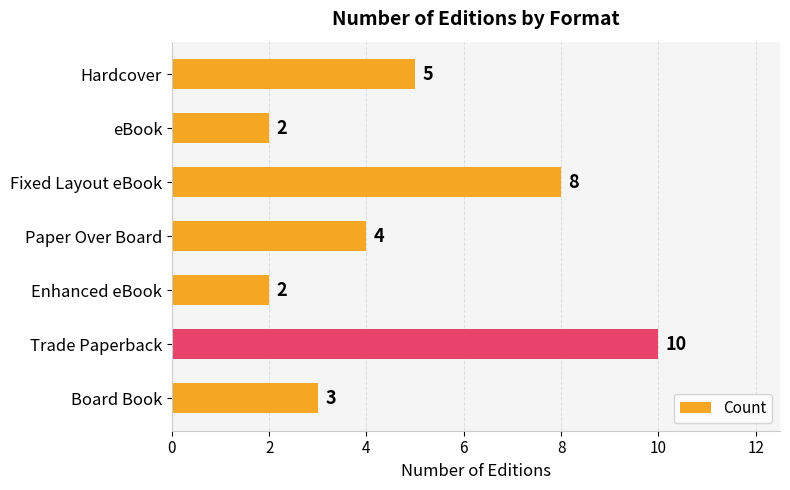

Reading bottom to top, what are all the values shown in this chart?

3	10	2	4	8	2	5